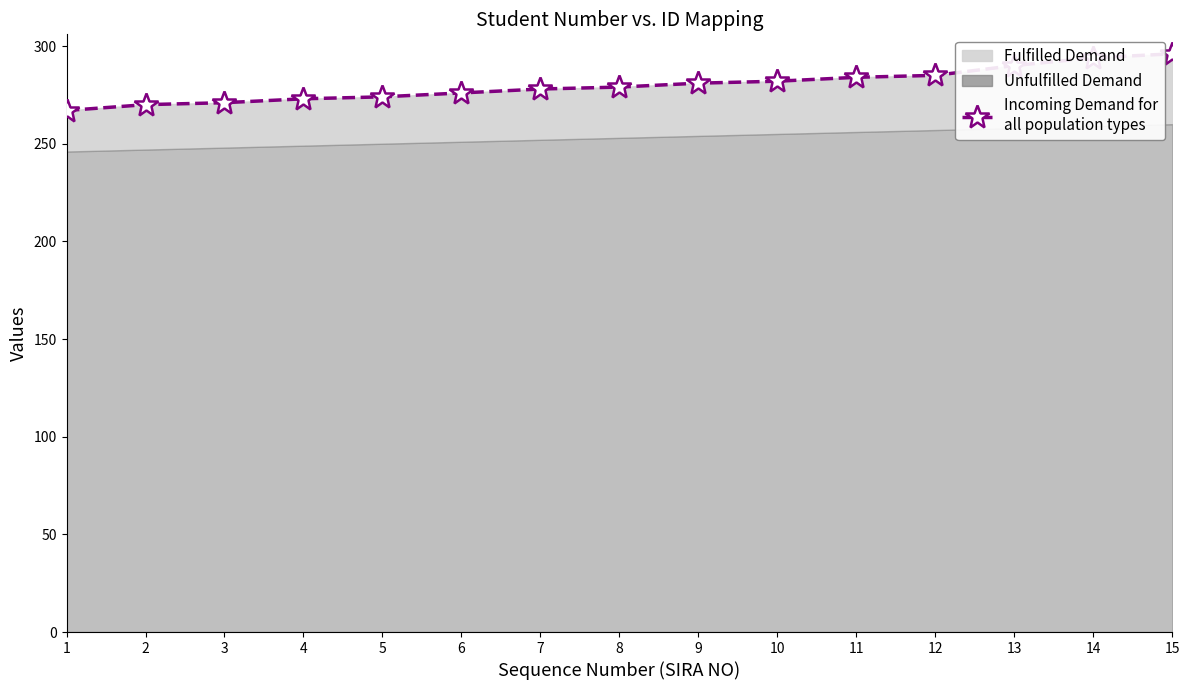

Rank the categories by value from lowest to highest.

1, 2, 3, 4, 5, 6, 7, 8, 9, 10, 11, 12, 13, 14, 15